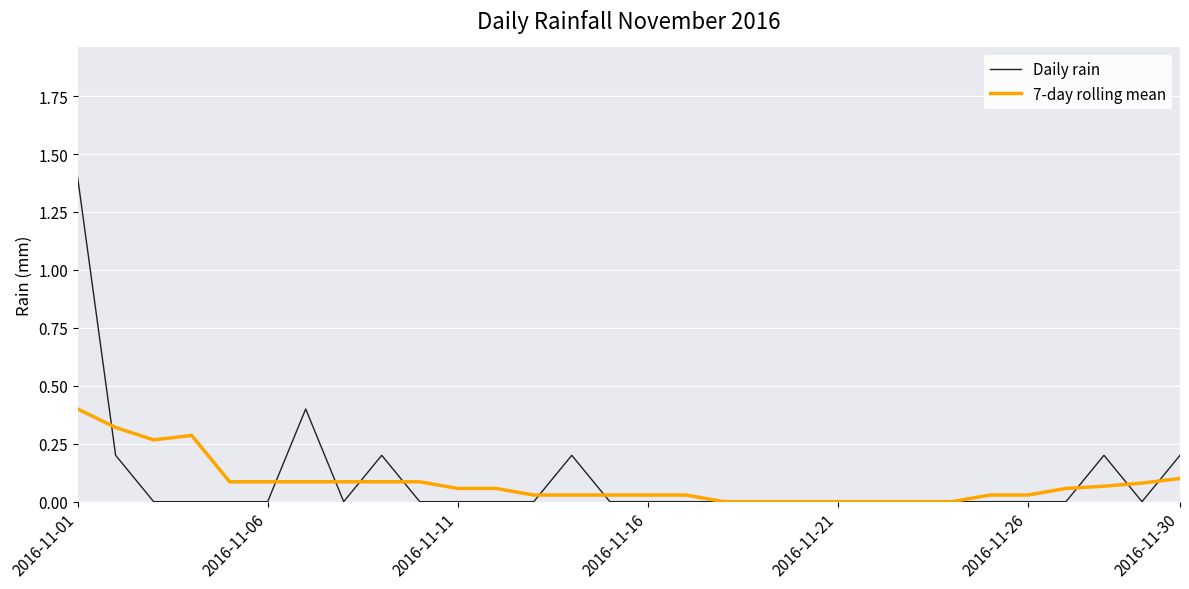

Which series has the largest range (max minus min)?

Daily rain